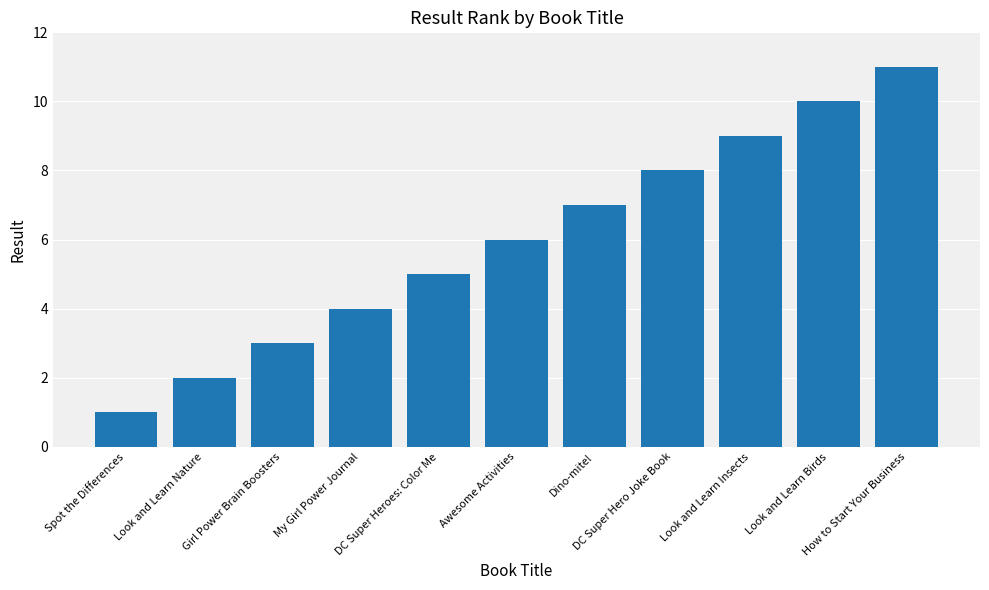

What is the average value?

6